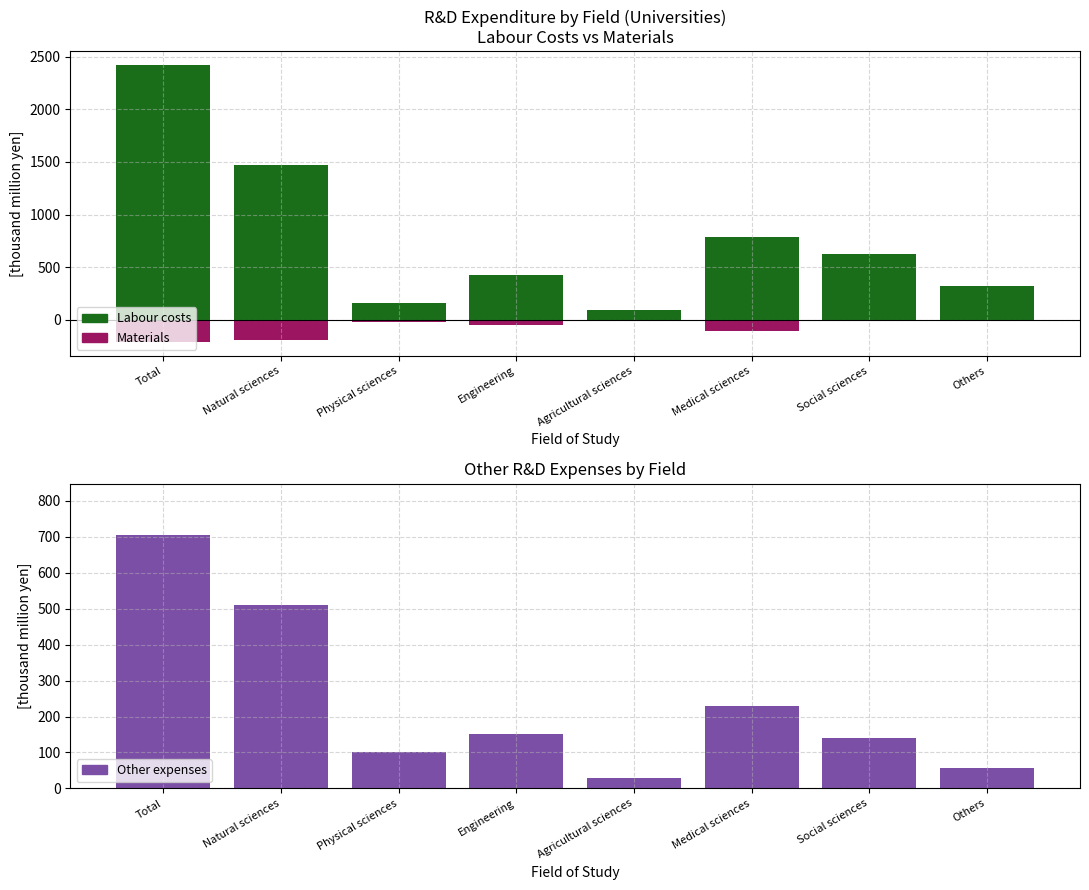

How many groups of bars are there?

8